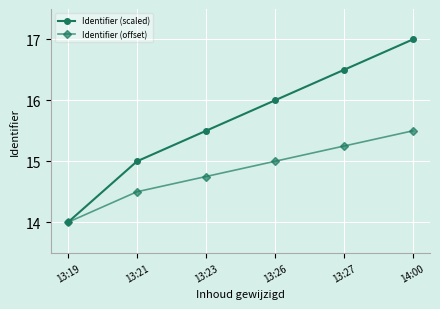

How many Identifier (scaled) values are between 15 and 16?

3